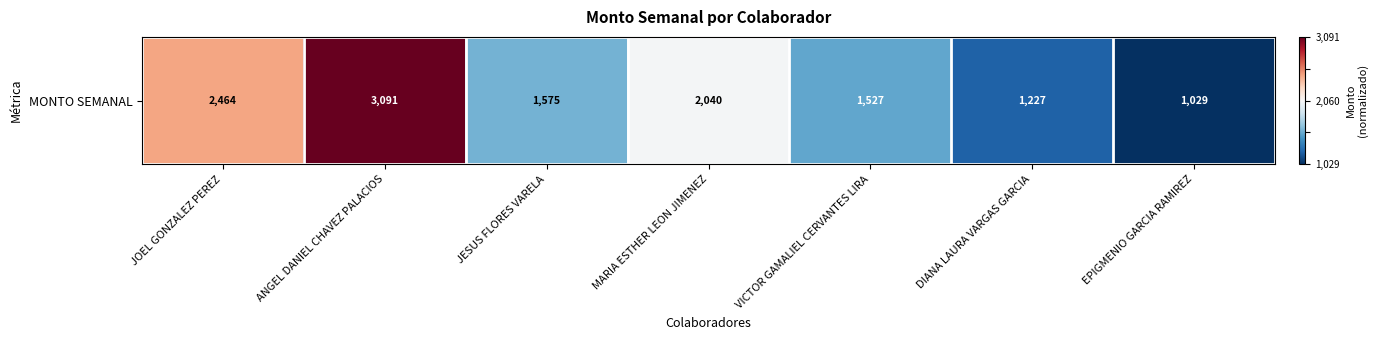

The value at ANGEL DANIEL CHAVEZ PALACIOS is 1.7. True or false?

False